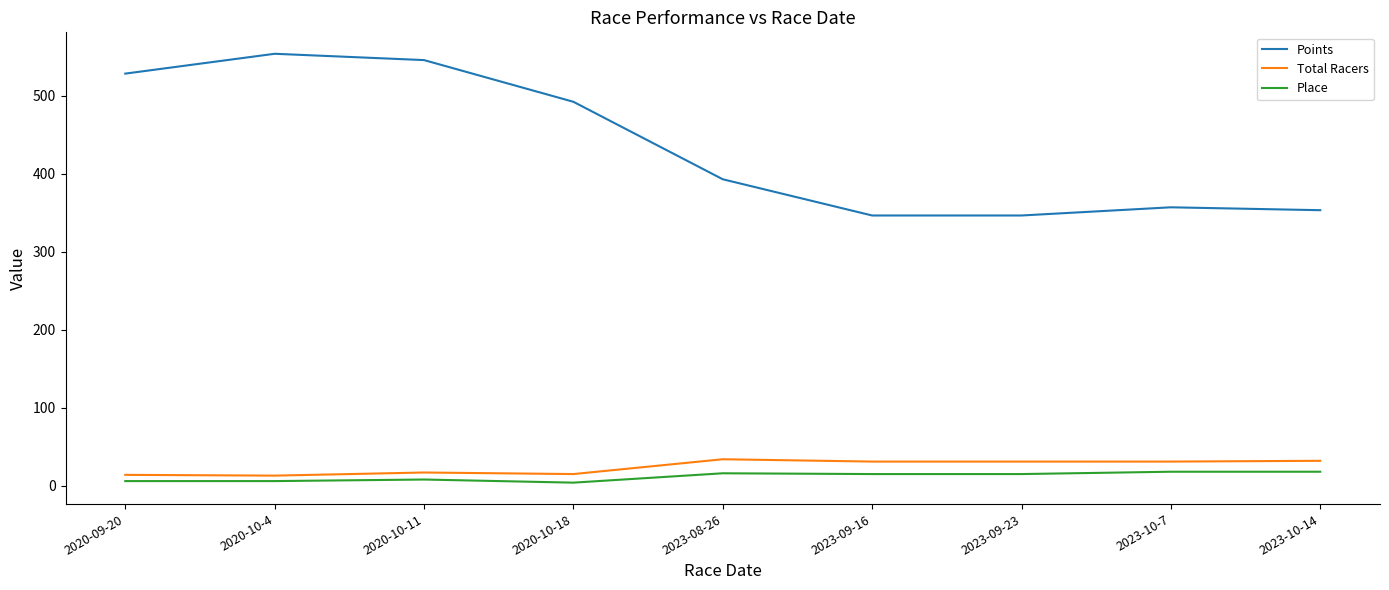

True or false: Place has a value of 16.0 at 2023-08-26.

True